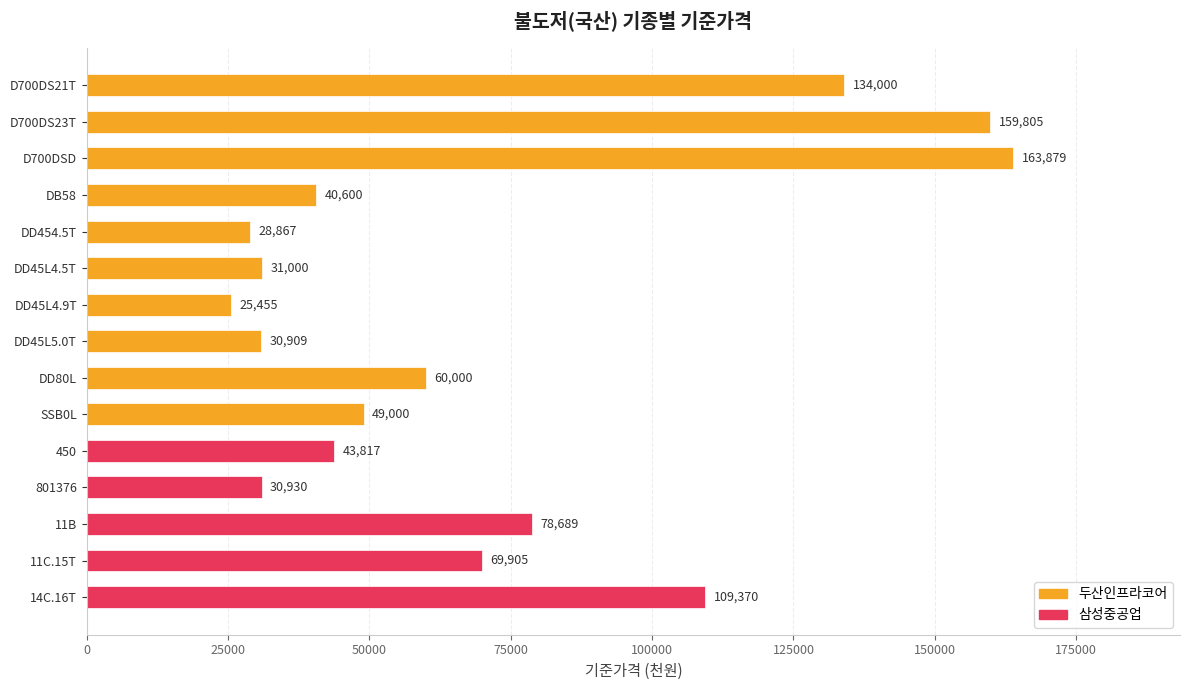

What position from the top is 11C.15T?

14